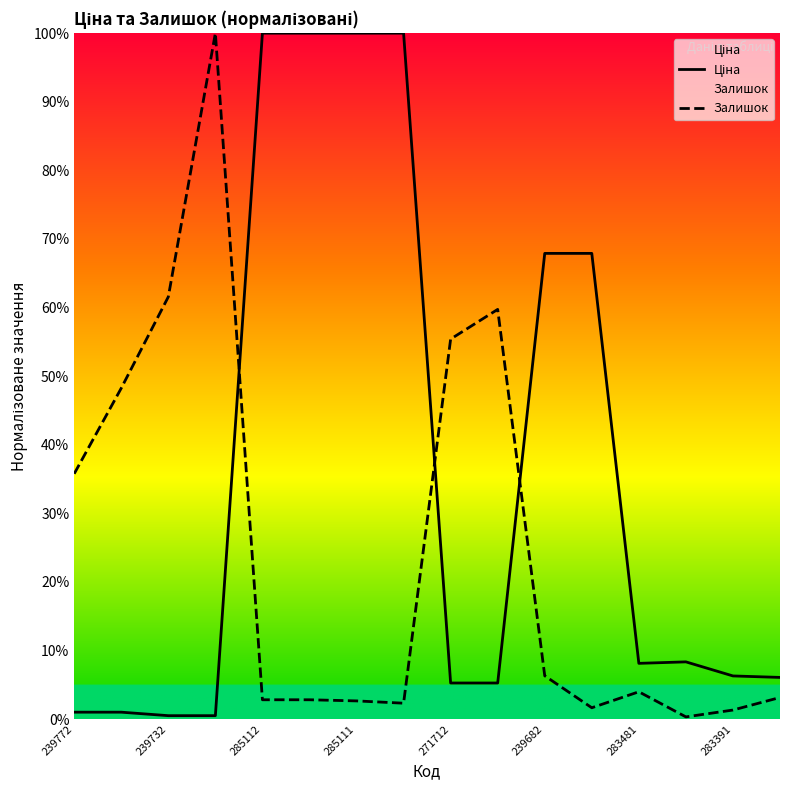

Reading left to right, transcribe all the data shown in this chart.

Ціна: 1.0	1.0	0.5	0.5	100.0	100.0	100.0	100.0	5.3	5.3	67.9	67.9	8.1	8.4	6.3	6.1
Залишок: 35.8	48.3	61.6	100.0	2.8	2.8	2.7	2.3	55.4	59.7	6.3	1.7	4.0	0.3	1.3	3.2